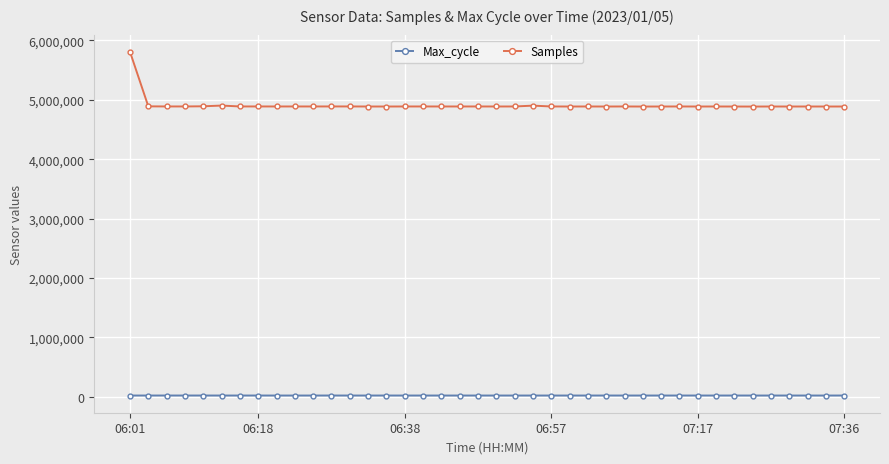

Which series has the widest spread of values?

Samples